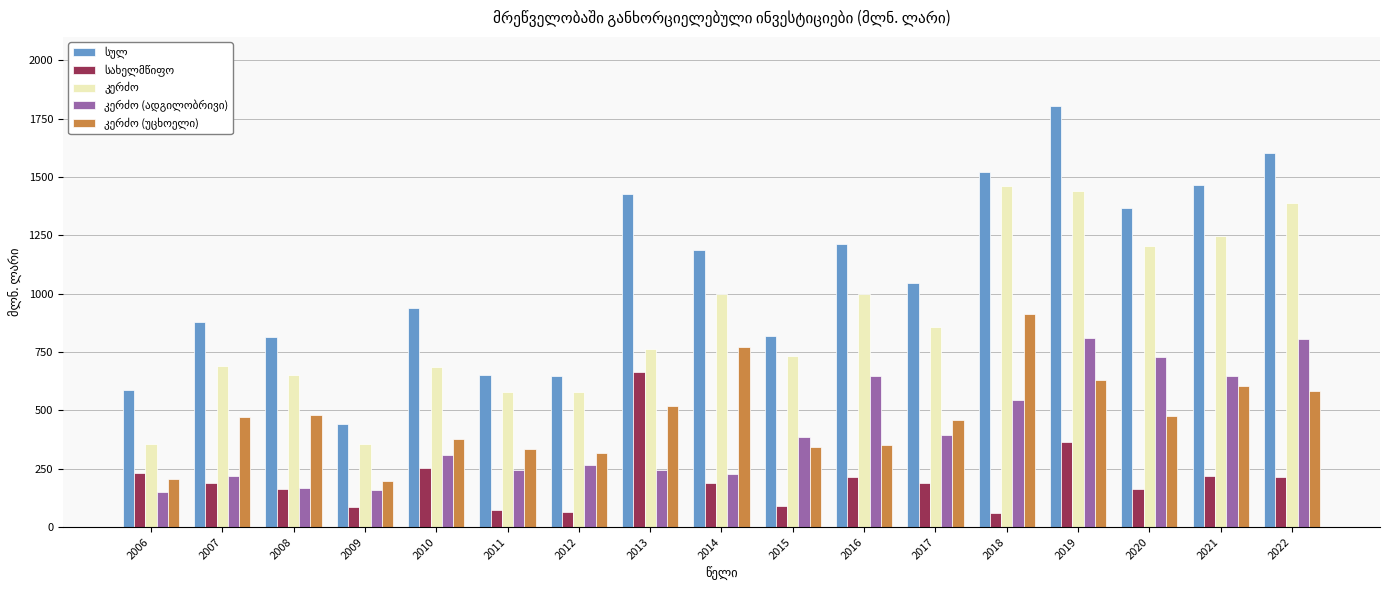

At how many categories does at least one series exceed 893?

10